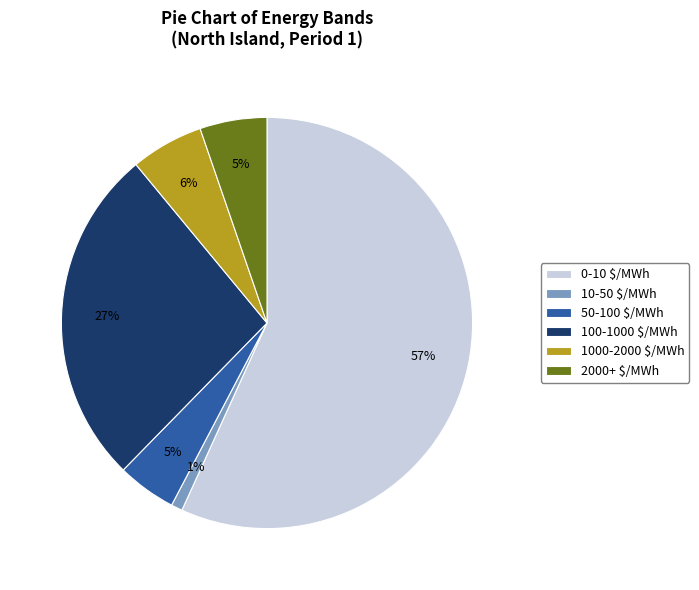

True or false: 100-1000 $/MWh accounts for 27% of the total.

True